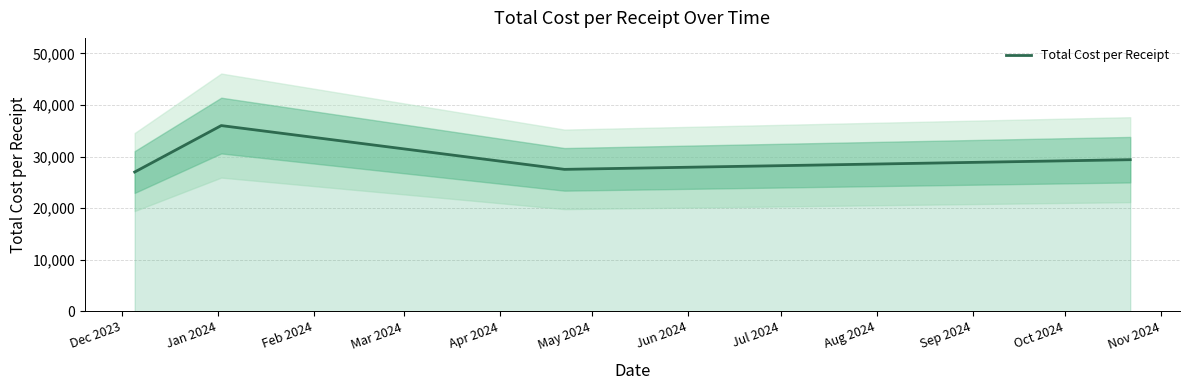

True or false: Total Cost per Receipt has more than 2 interior local peaks.

False